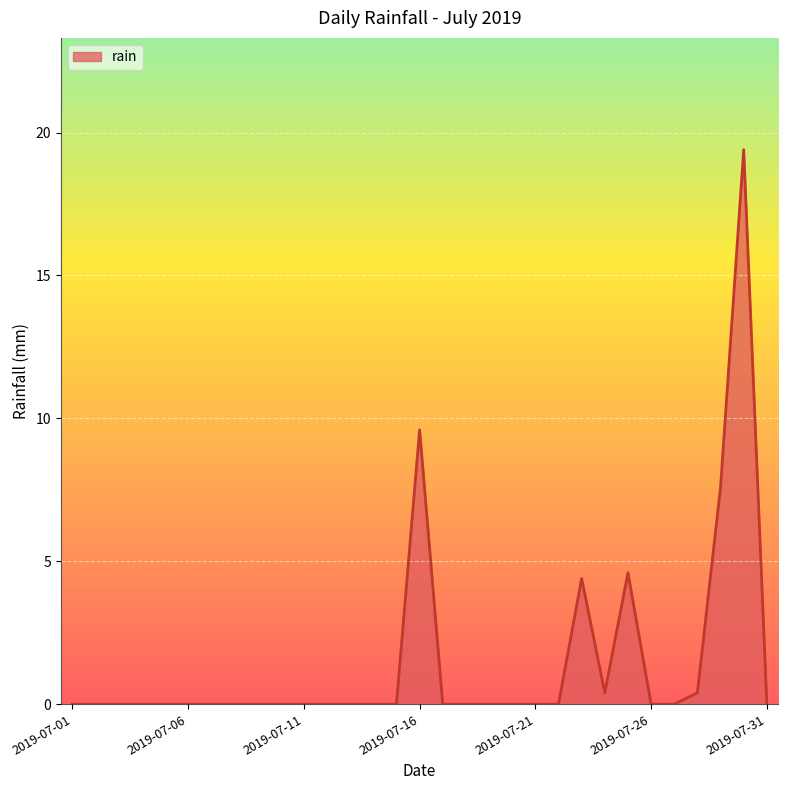

What is the difference between the maximum and minimum values?

19.4